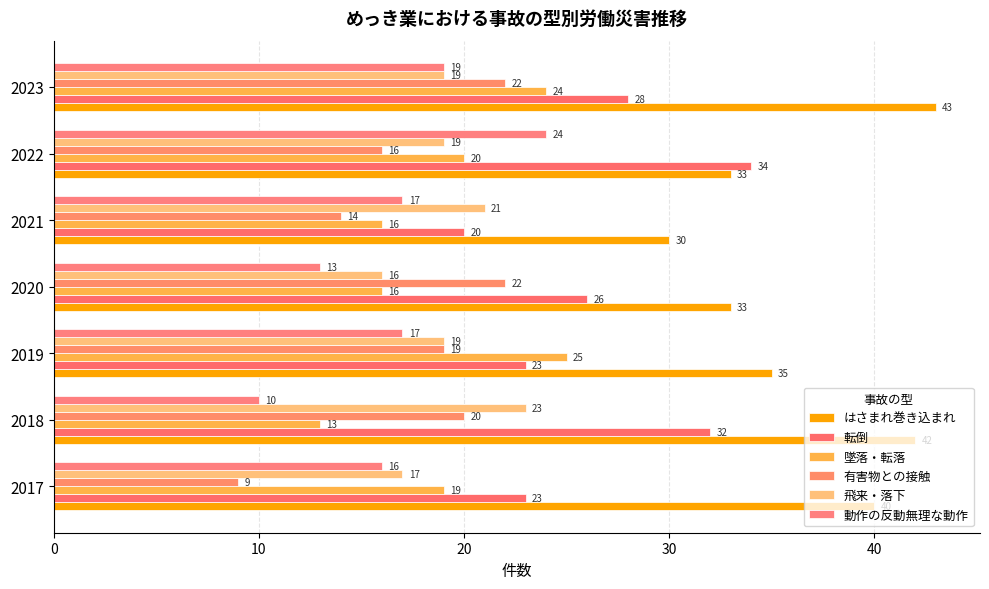

List the series in order of their peak value, highest first.

はさまれ巻き込まれ, 転倒, 墜落・転落, 動作の反動無理な動作, 飛来・落下, 有害物との接触